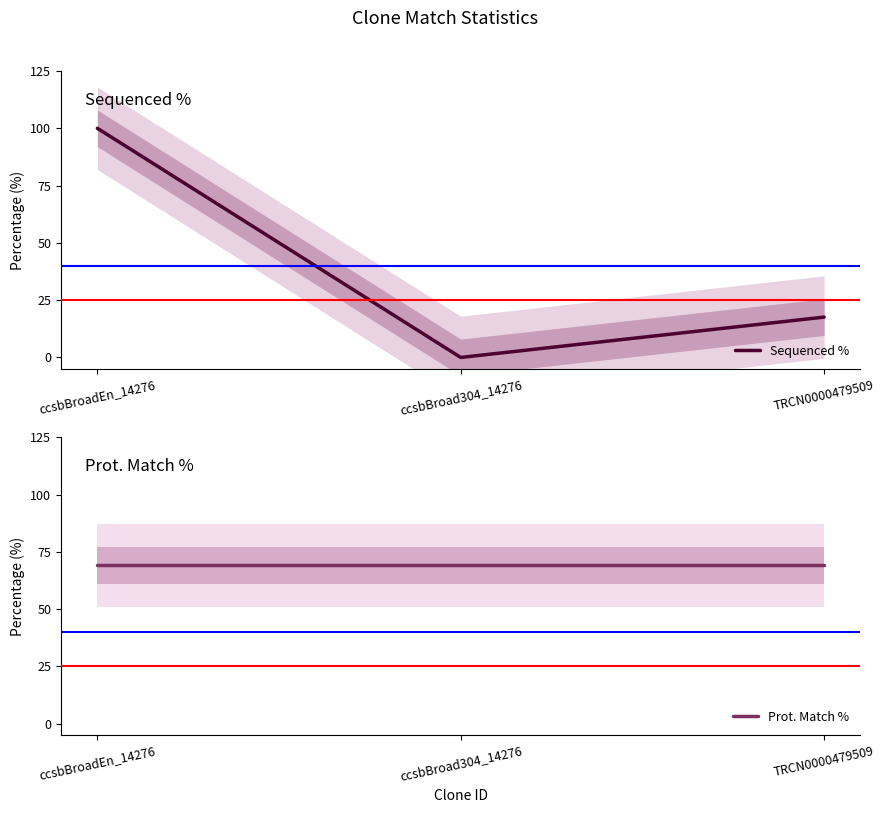

Between ccsbBroadEn_14276 and TRCN0000479509, which series saw the biggest shift?

Sequenced %